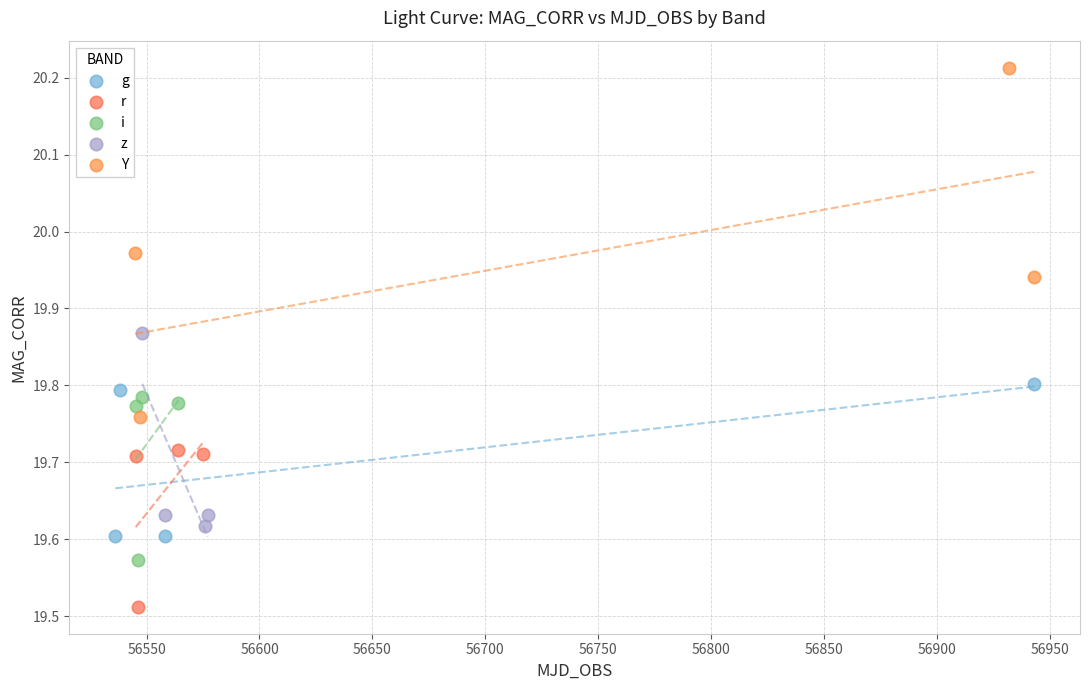

Which series reaches the maximum Y coordinate?

Y